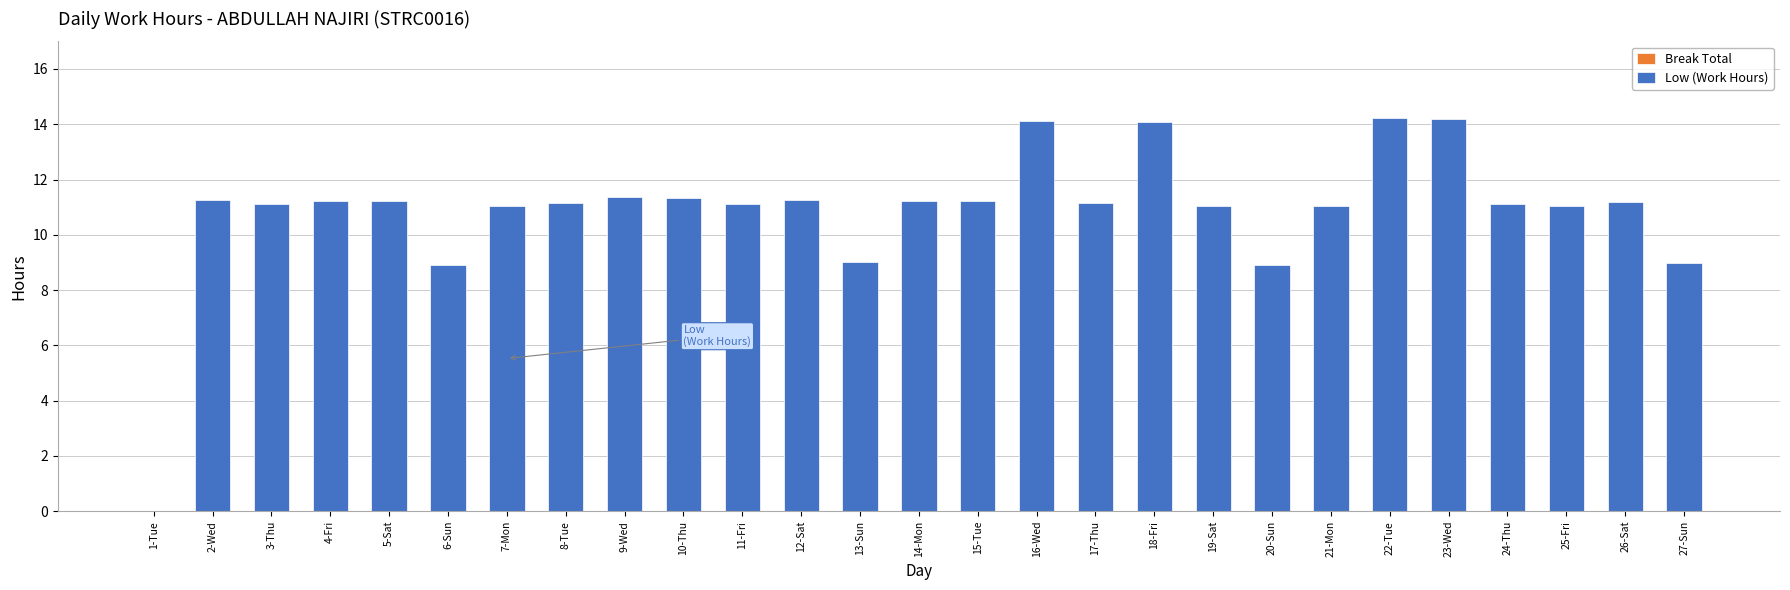

What is the change in value from 3-Thu to 23-Wed?

+3.1